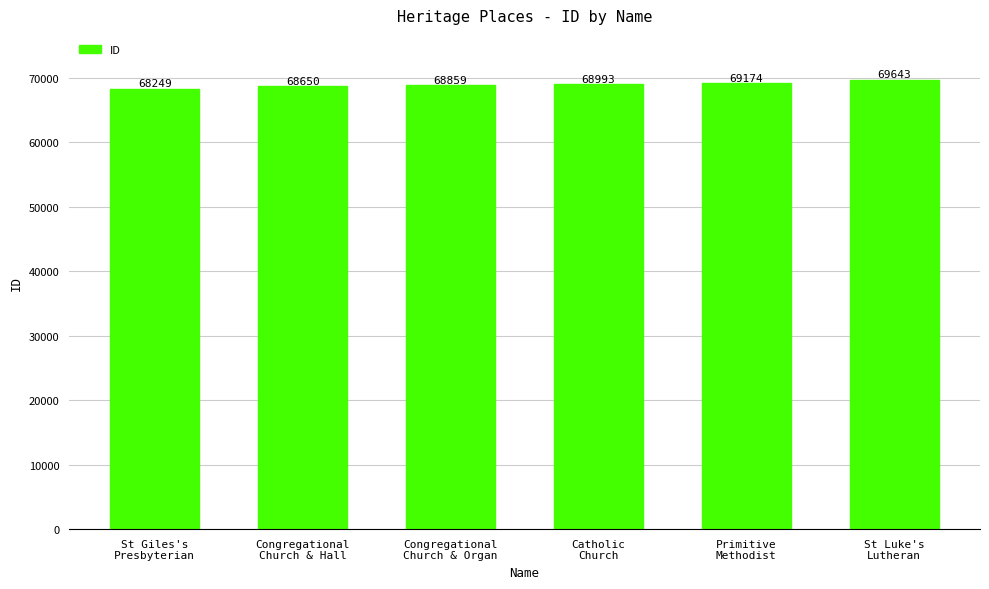

How many values are between 68650 and 69174?

4